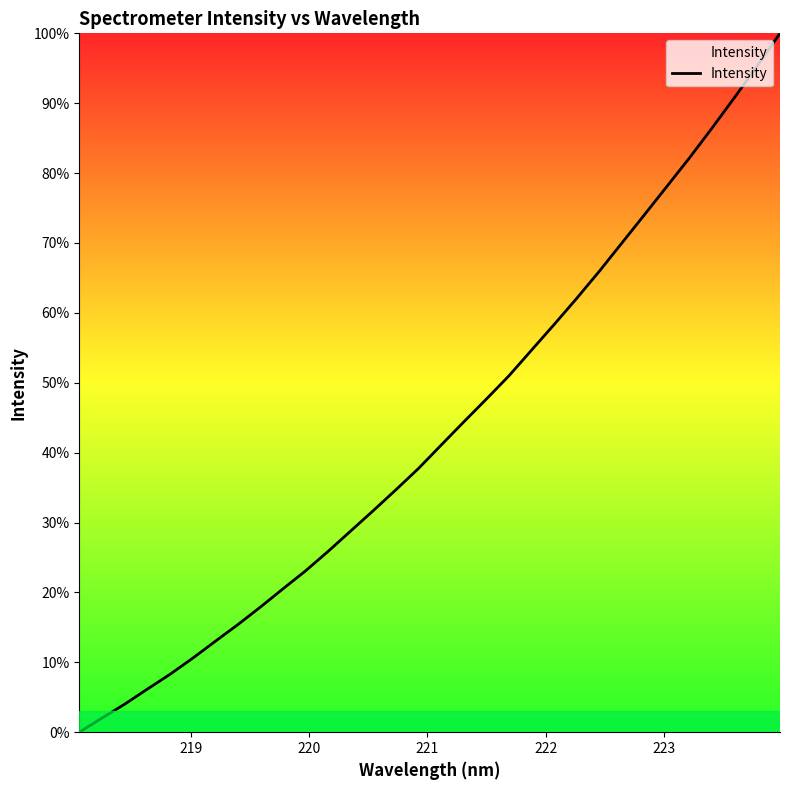

What is the maximum value shown in the chart?

100.0